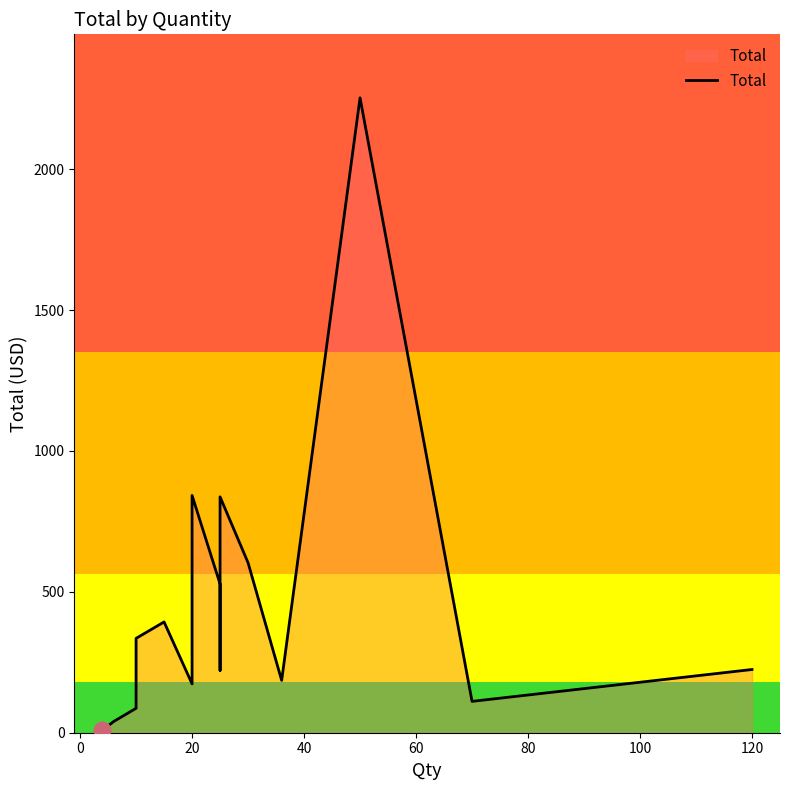

The value at 11 is 1420.1. True or false?

False